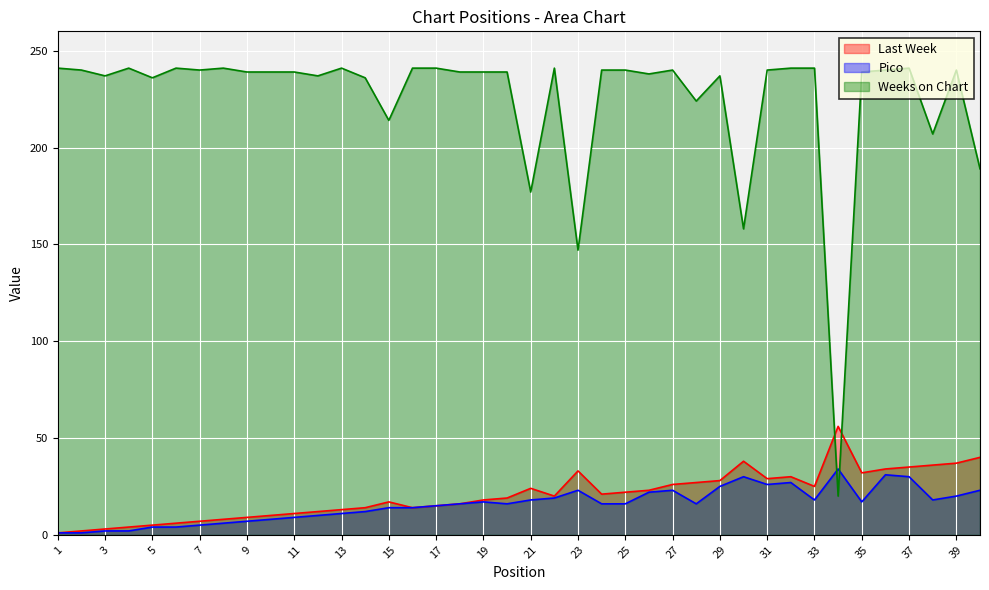

What is the difference between the maximum and minimum values in the Last Week series?

55